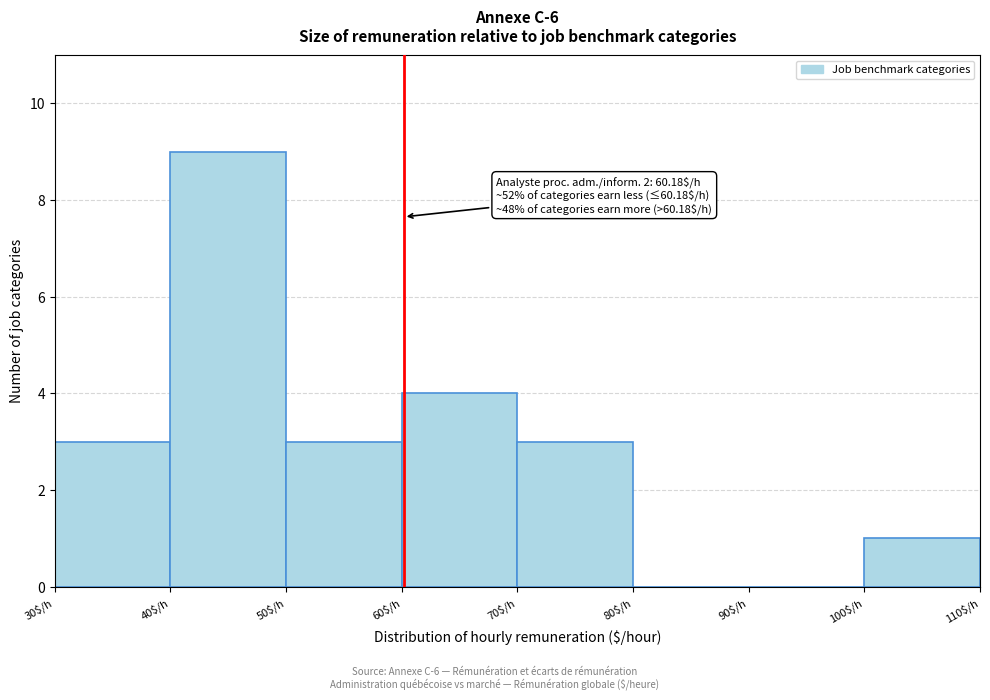

Over which range of the x-axis is the bar tallest?

40 to 50